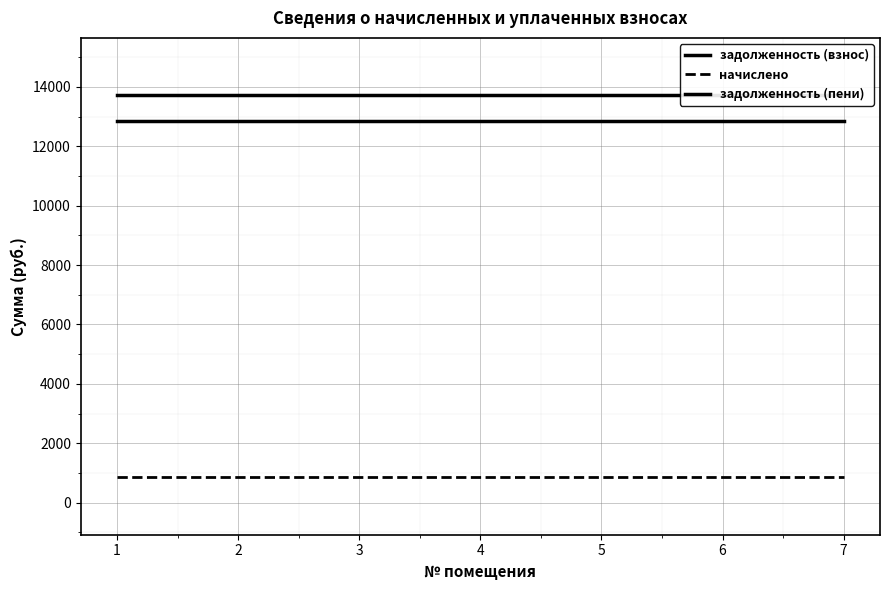

Which series has the largest total across all categories?

задолженность (пени)